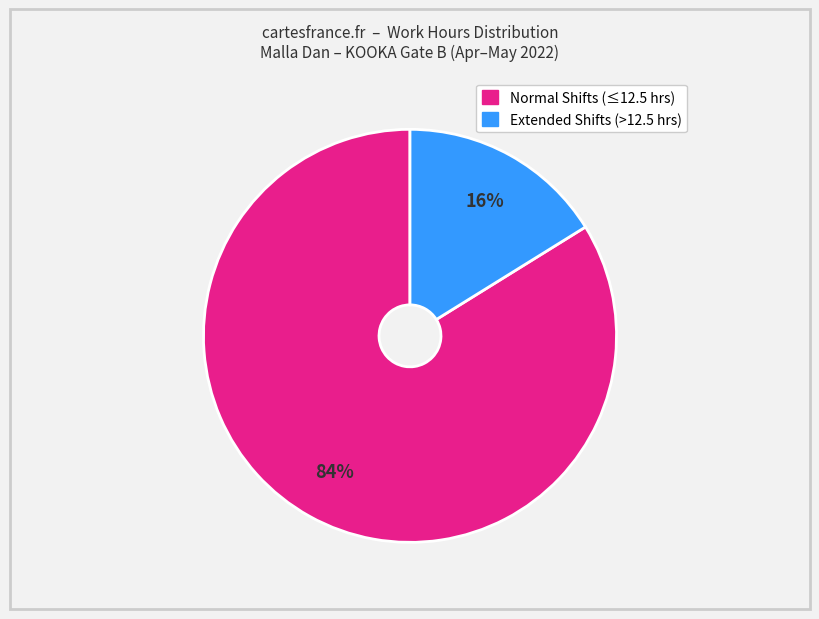

Does any single category account for the majority?

Yes